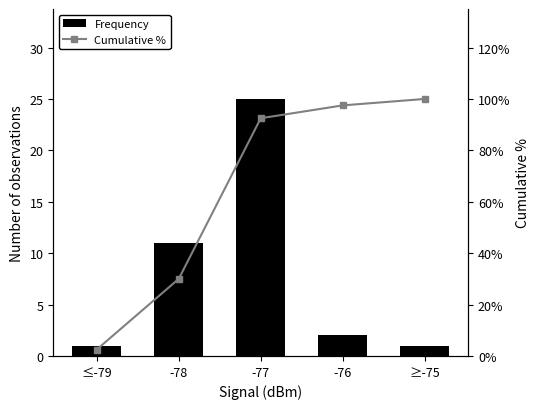

What is the approximate value of Cumulative % at -78?

30.0